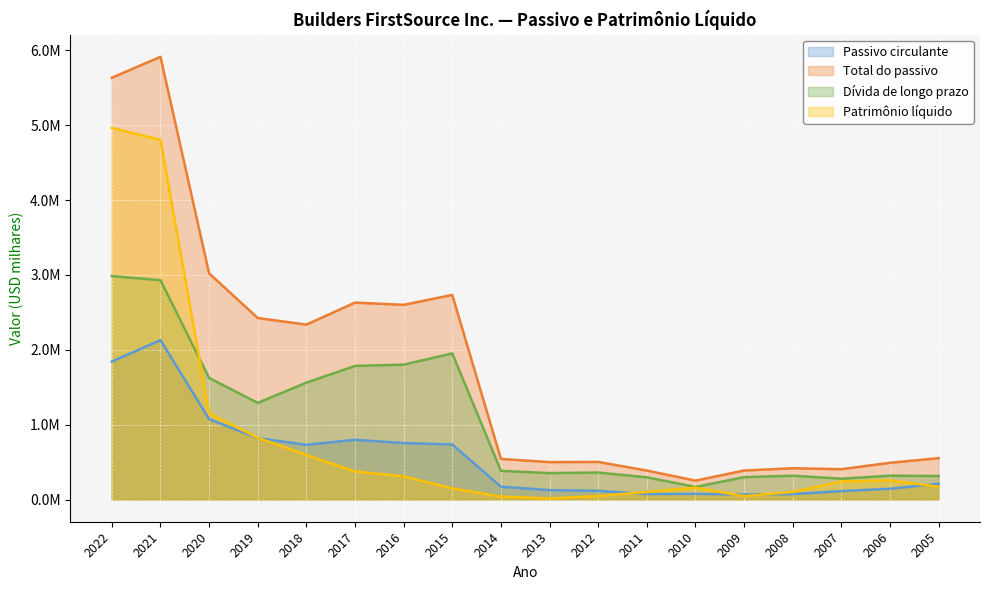

True or false: Dívida de longo prazo and Passivo circulante cross at least once.

False